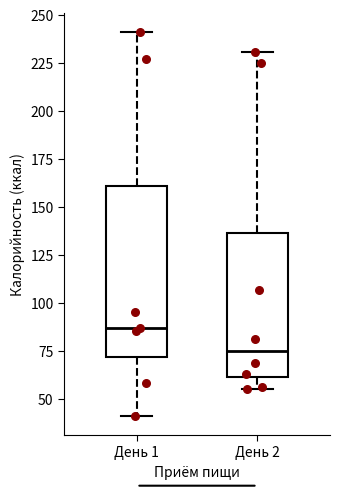

Reading left to right, transcribe this box plot: for each box, give where its median line is, the range the box spans, and where its two whiskers end, as read against the y-axis. The values are not printed on the chart, so give them approximately, as read against the axis.

День 1: median 85, box 70 to 160, whiskers 40 to 240
День 2: median 75, box 60 to 135, whiskers 55 to 230